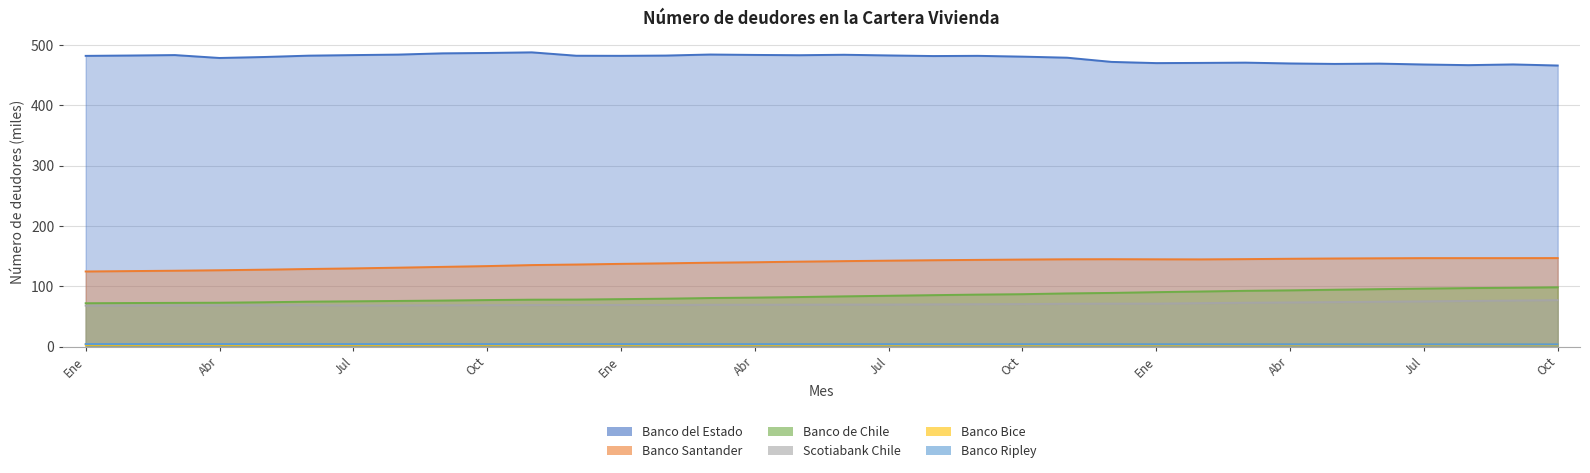

What is the difference between the second highest and minimum values in the Banco Ripley series?

0.3